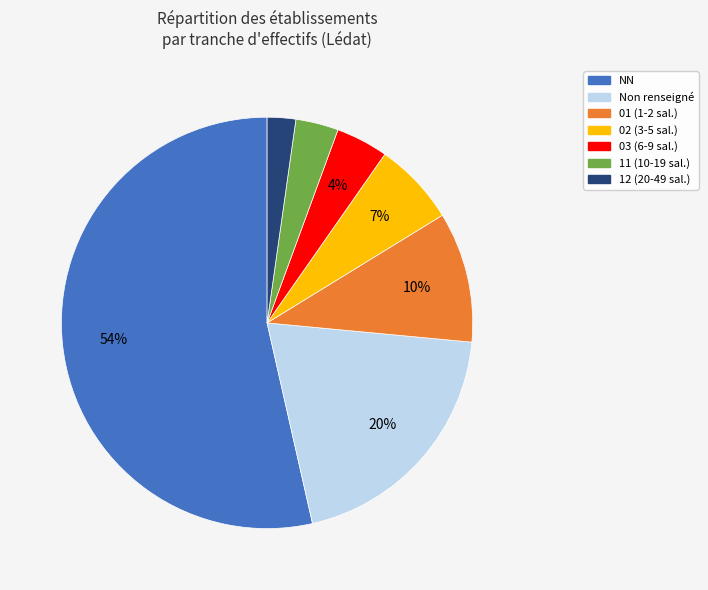

Is there any slice that represents more than half of the pie?

Yes